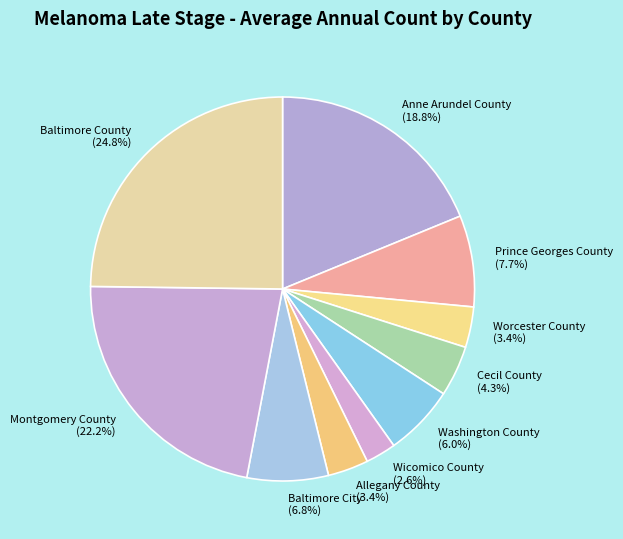

To the nearest percent, what portion does Washington County represent?

6%